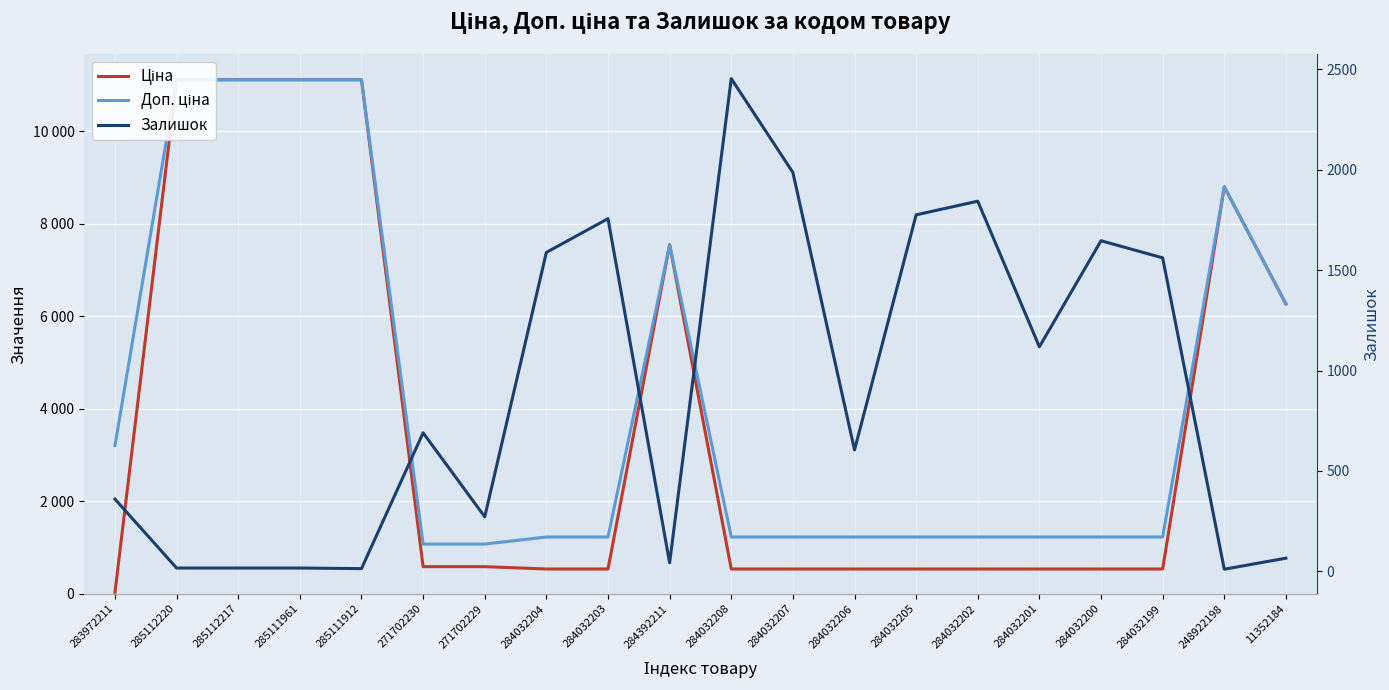

What is the sum of all Доп. ціна values?

84690.0